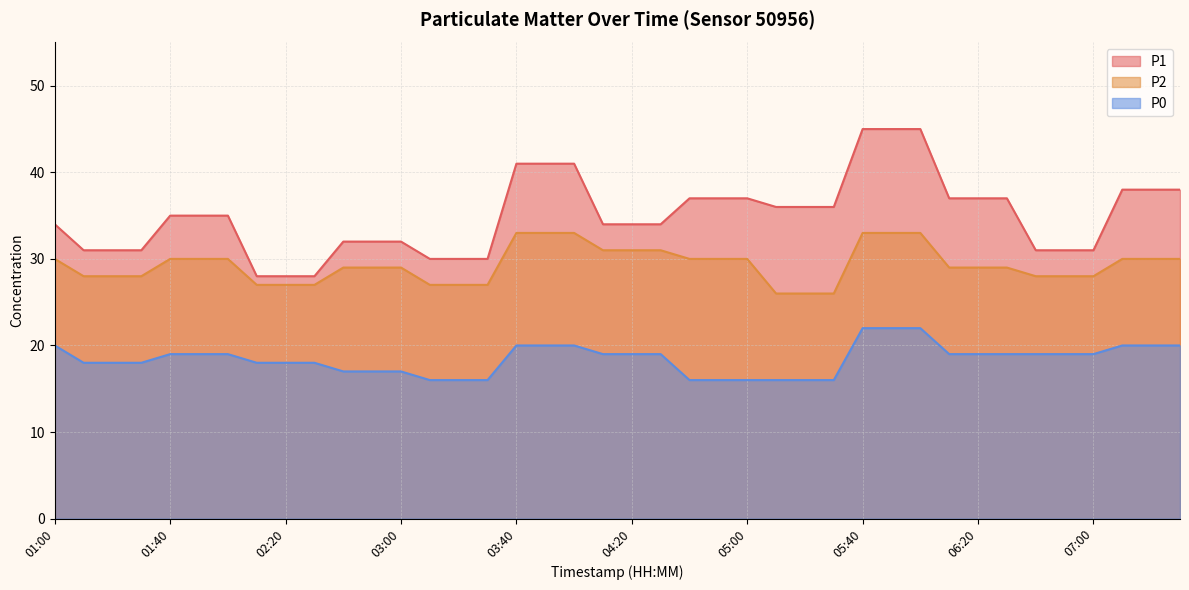

The P0 series shows 26 at 05:20. True or false?

False